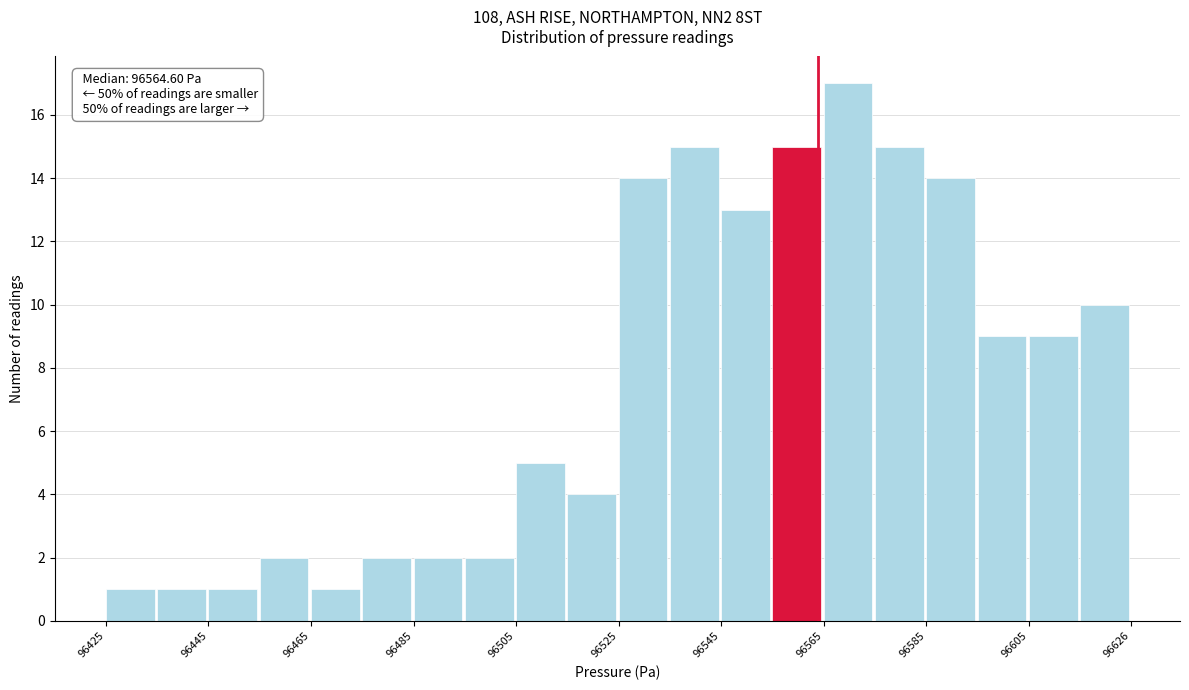

Read against the x-axis, roughly where is the centre of the tallest bar?

96570